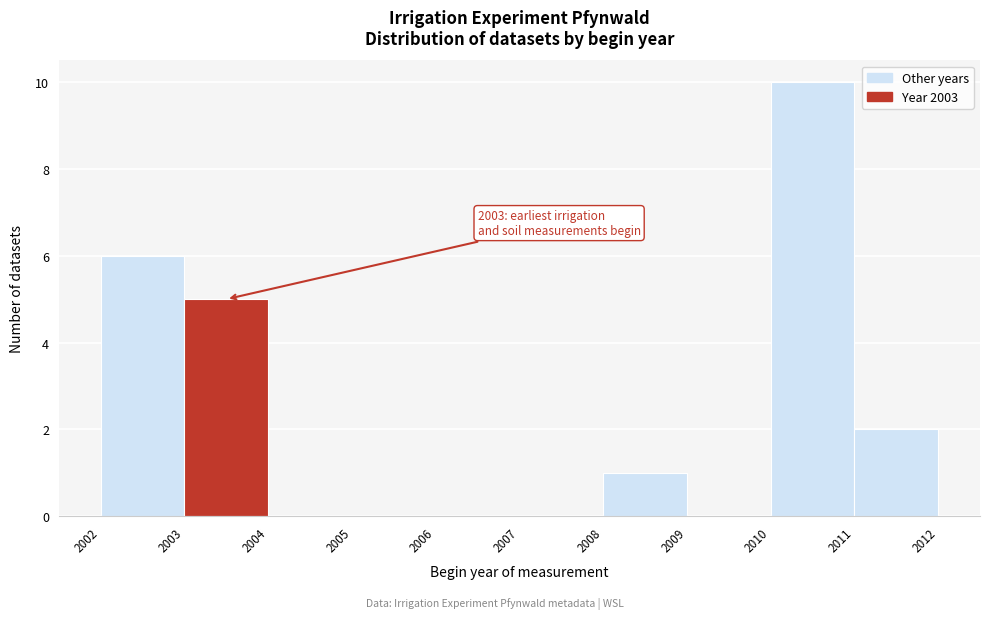

Which range on the x-axis has the tallest bar?

2010 to 2011